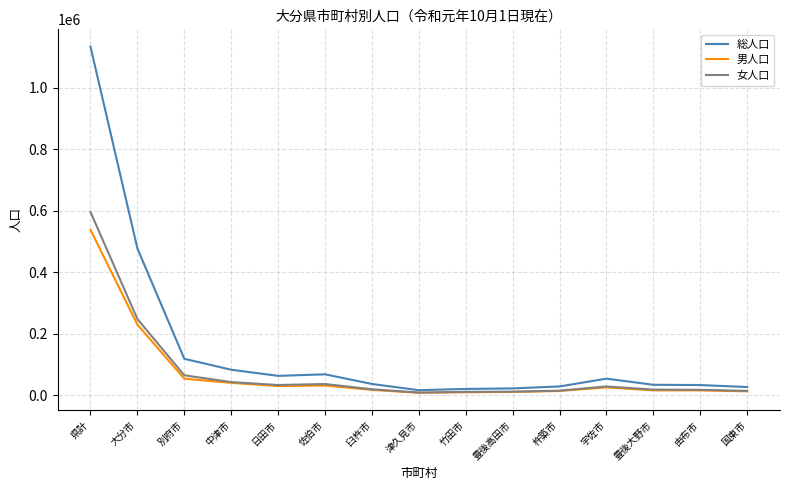

Where is 総人口 nearest to the value 575361?

大分市